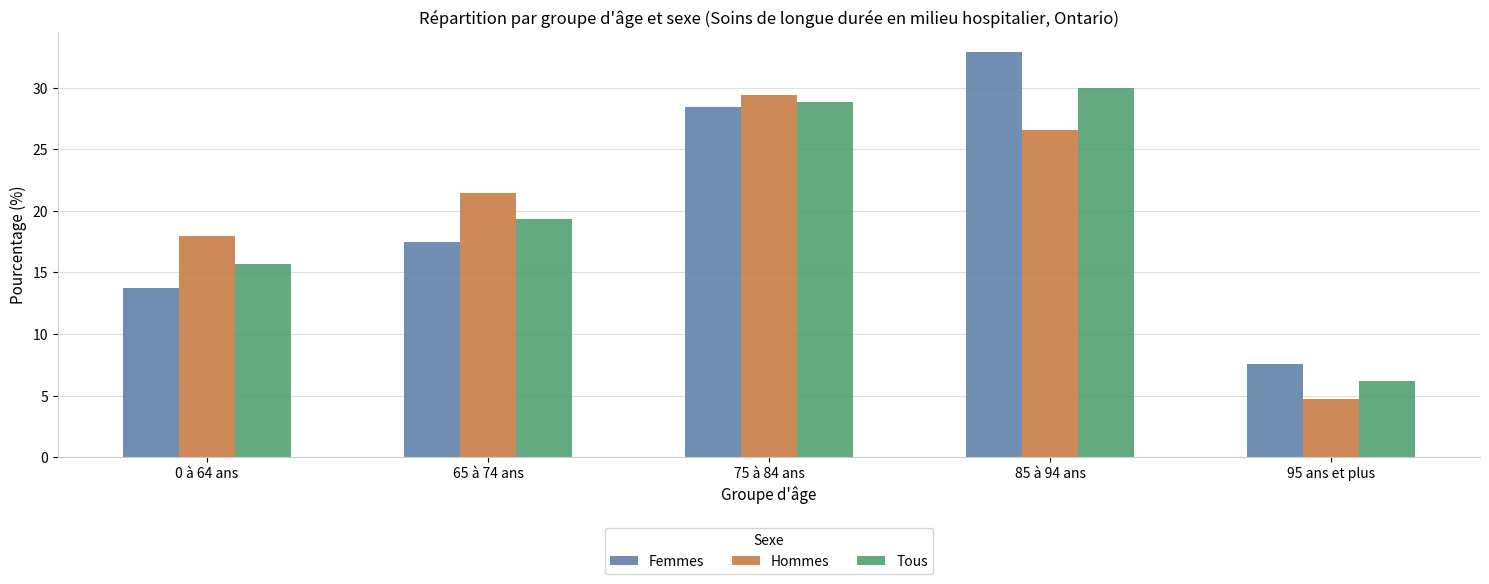

The Tous series shows 19.3 at 65 à 74 ans. True or false?

True